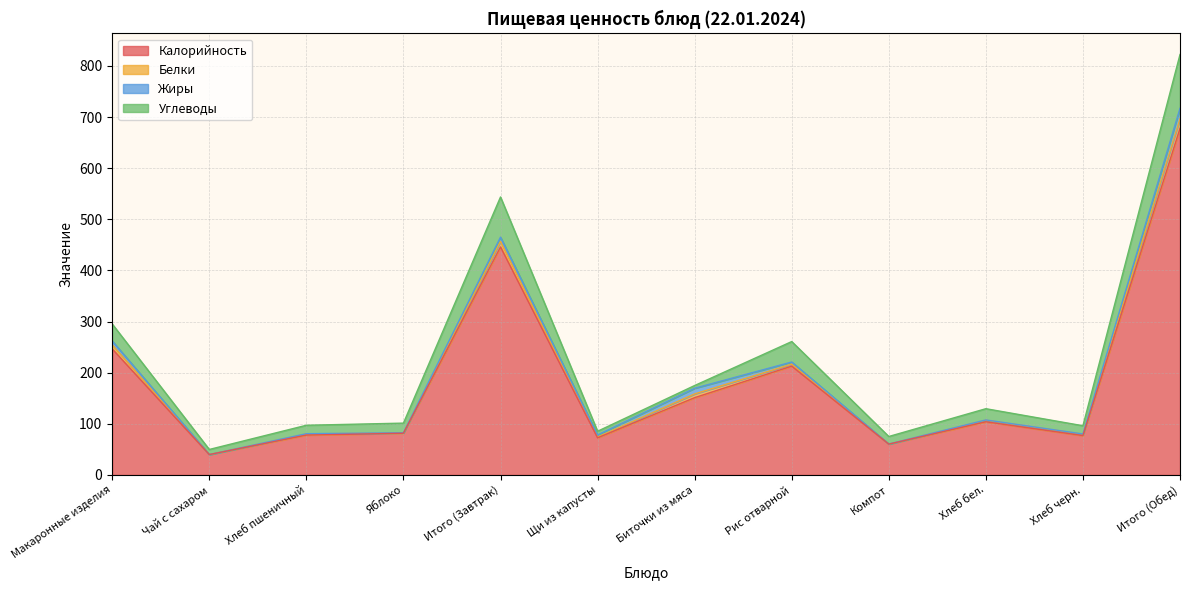

What position from the left is Яблоко?

4